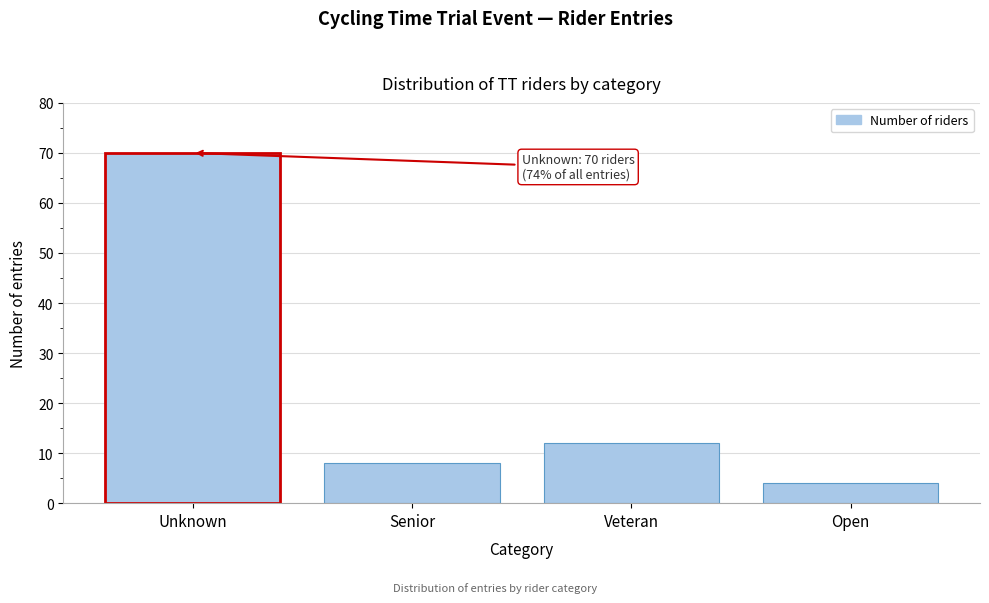

Reading left to right, list all the values displayed in this chart.

Unknown=70	Senior=8	Veteran=12	Open=4